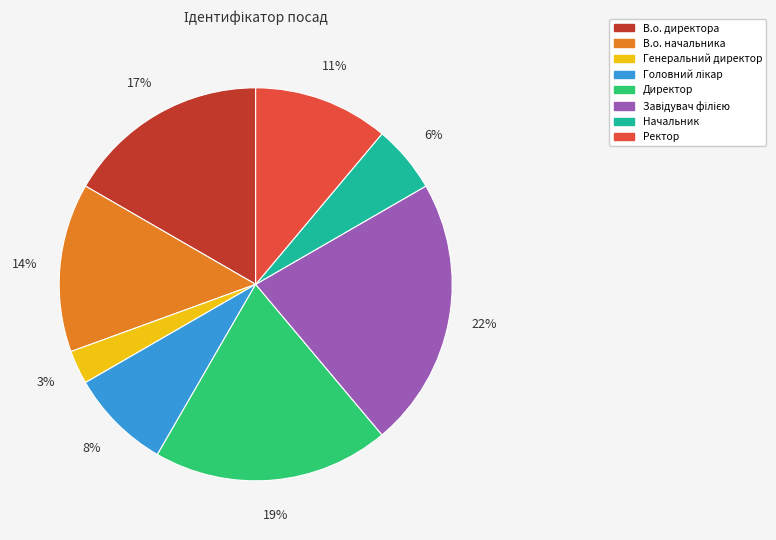

How many slices are in this pie chart?

8